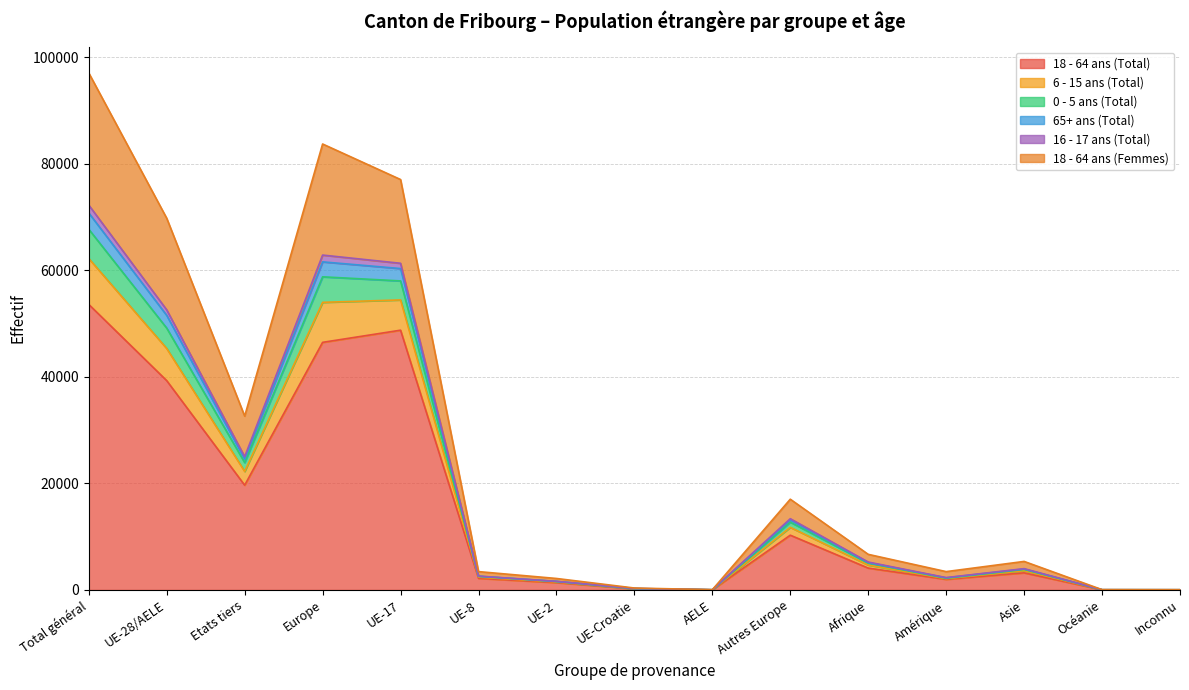

How many interior local valleys does the 18 - 64 ans (Total) series have?

3